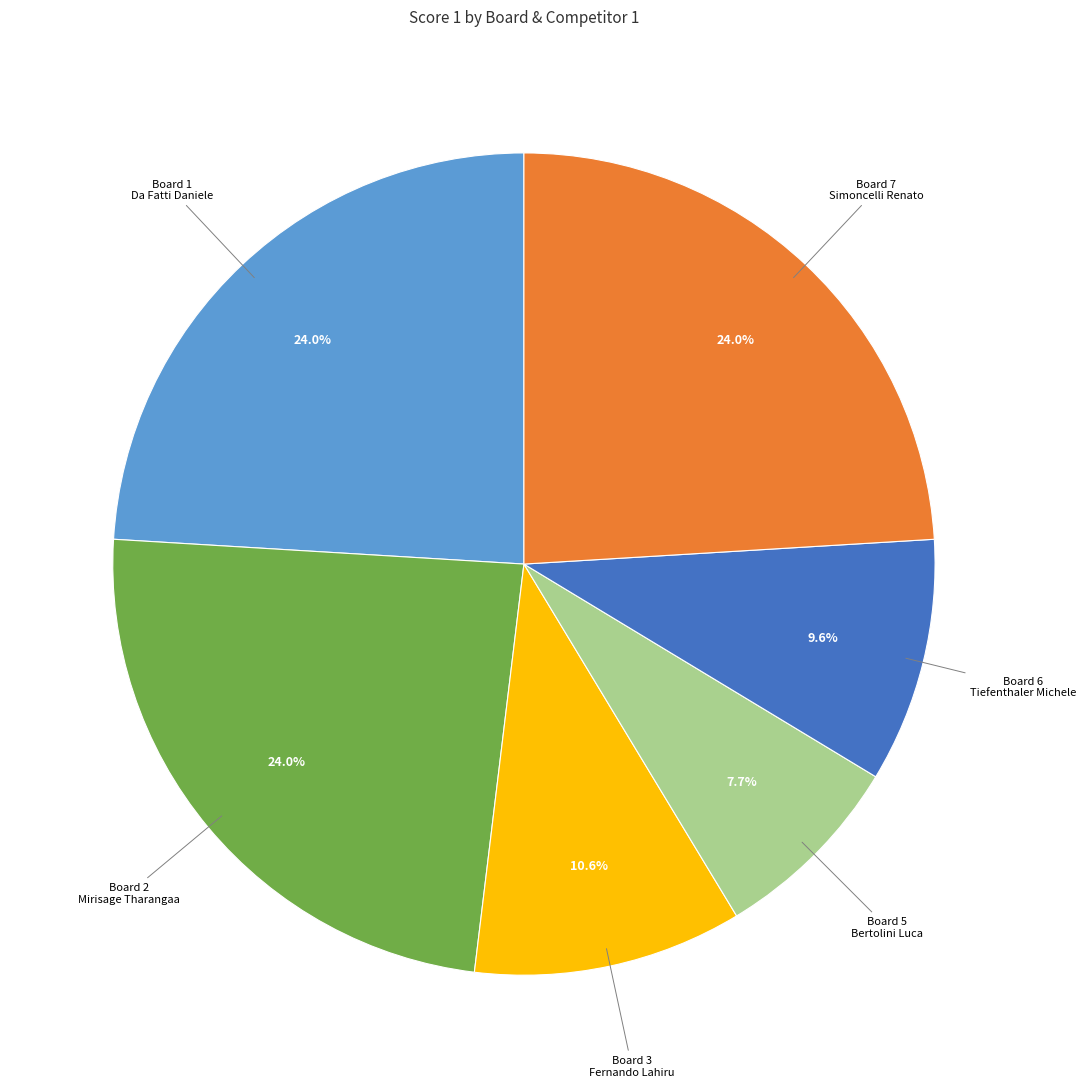

How many segments does this pie chart have?

6